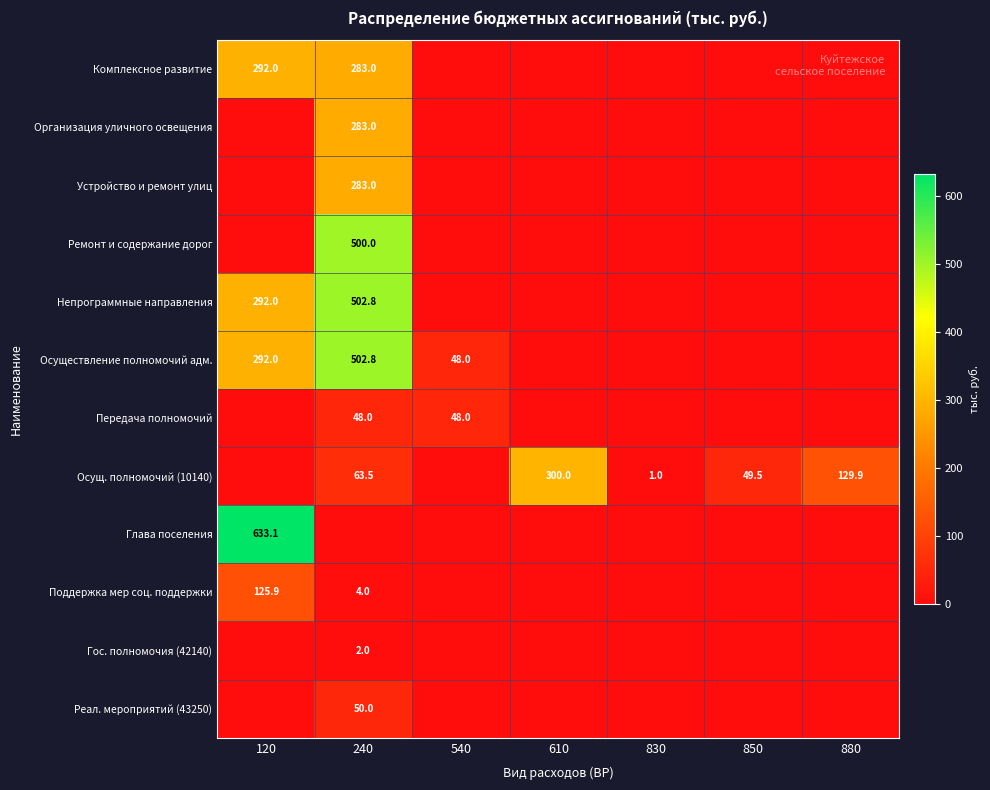

The value of Осущ. полномочий (10140) at 610 is 300.0. True or false?

True